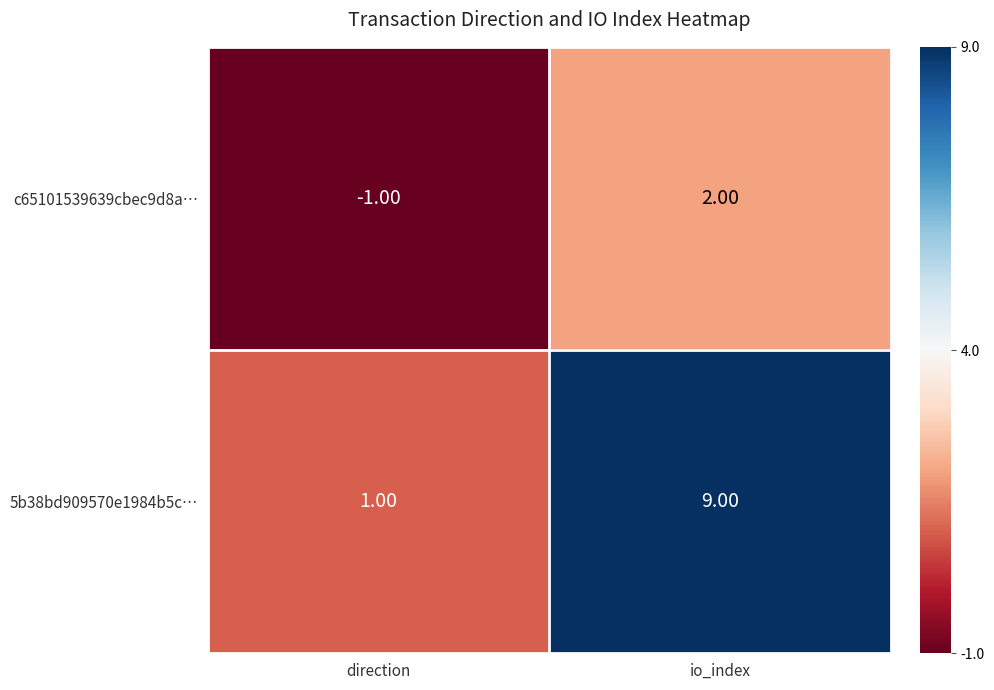

At which label does 5b38bd909570e1984b5c… reach its minimum?

direction